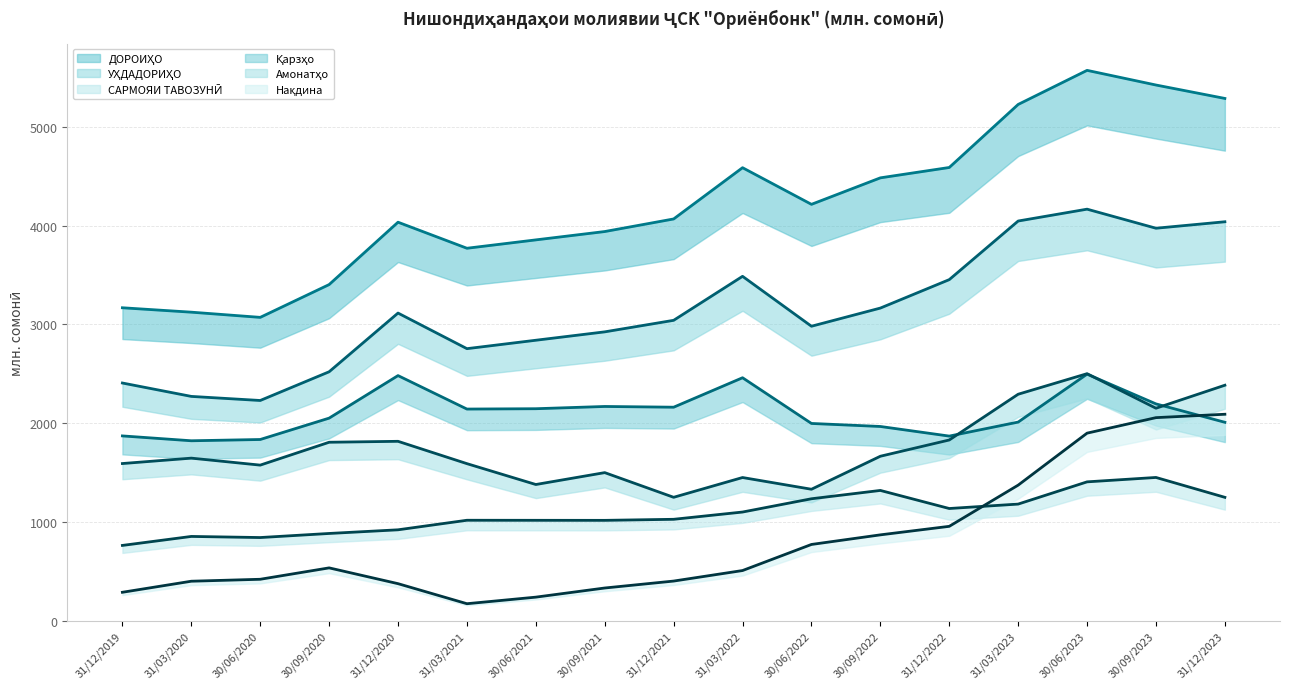

What is the label of the 16th point from the right?

31/03/2020